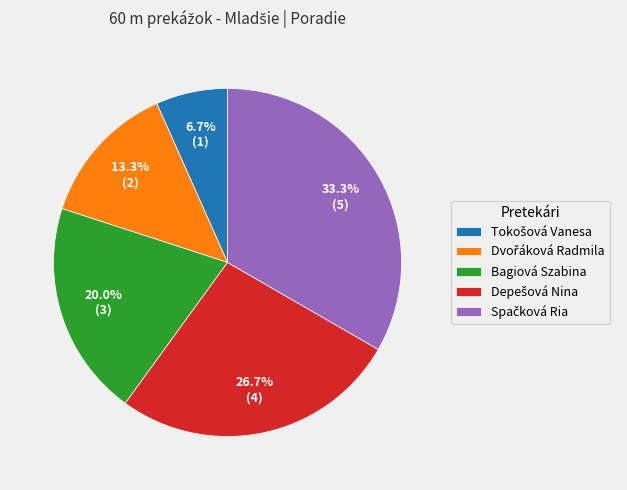

Is it true that Bagiová Szabina is 27% of the pie?

False